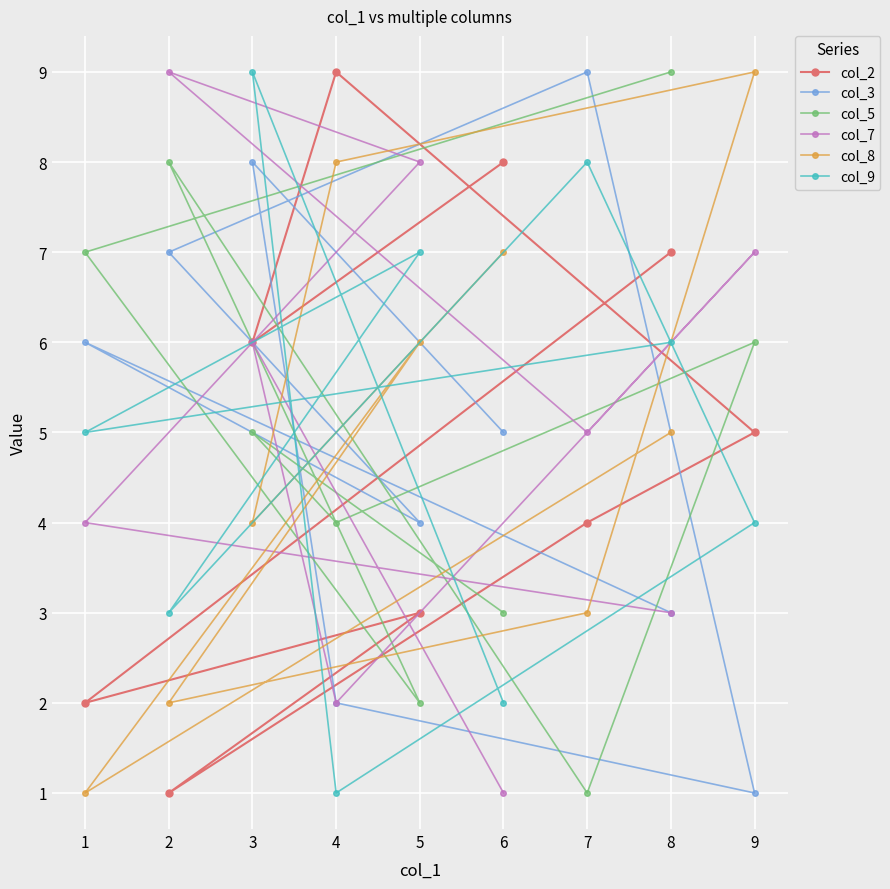

Reading left to right, extract all data points from this chart.

col_2: 1=2	2=1	3=6	4=9	5=3	6=8	7=4	8=7	9=5
col_3: 1=6	2=7	3=8	4=2	5=4	6=5	7=9	8=3	9=1
col_5: 1=7	2=8	3=5	4=4	5=2	6=3	7=1	8=9	9=6
col_7: 1=4	2=9	3=6	4=2	5=8	6=1	7=5	8=3	9=7
col_8: 1=1	2=2	3=4	4=8	5=6	6=7	7=3	8=5	9=9
col_9: 1=5	2=3	3=9	4=1	5=7	6=2	7=8	8=6	9=4